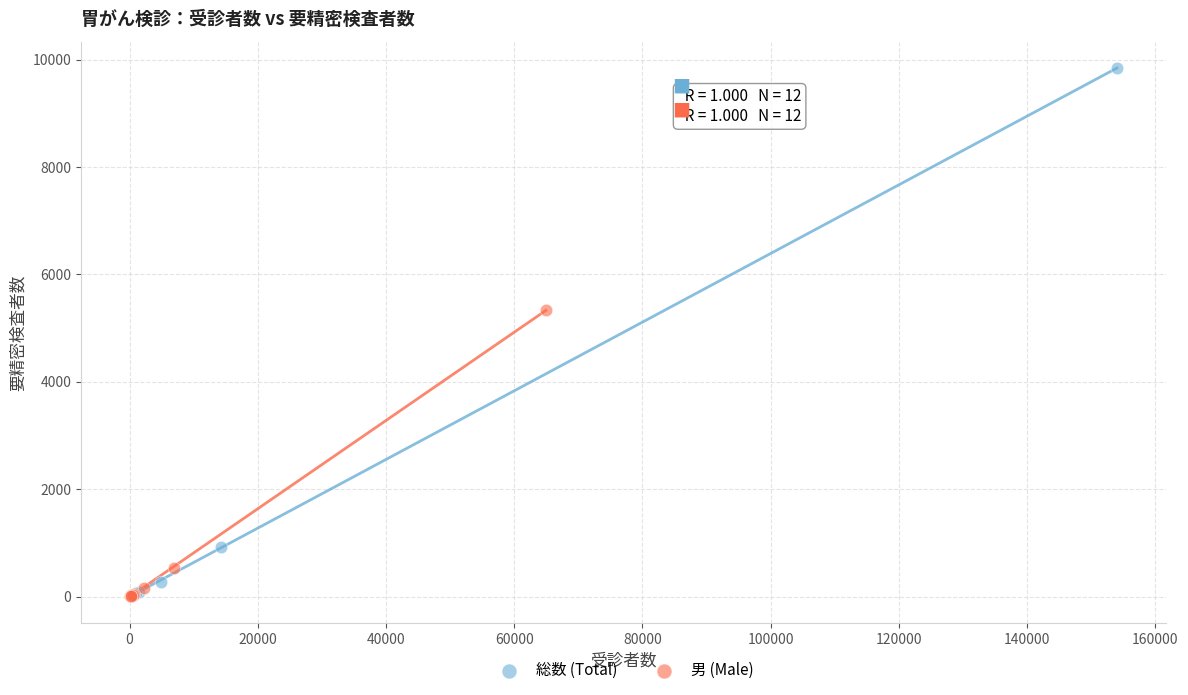

Which series has the largest Y range (max minus min)?

総数 (Total)